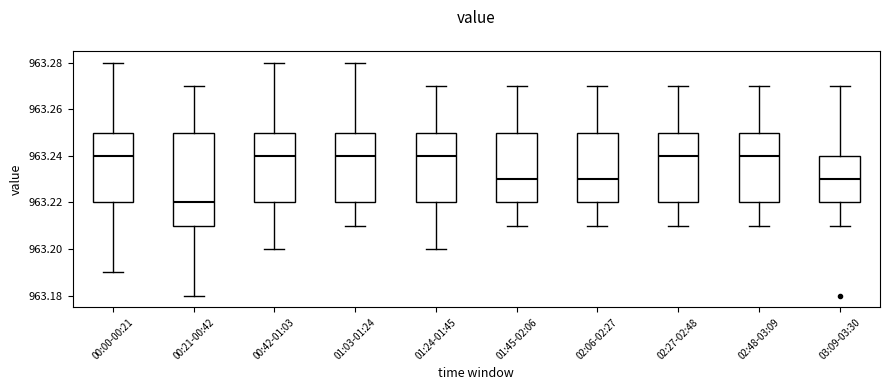

Where is the upper edge of the box for 00:21-00:42 on the y-axis? The values are not printed on the chart, so give them approximately, as read against the axis.

963.25